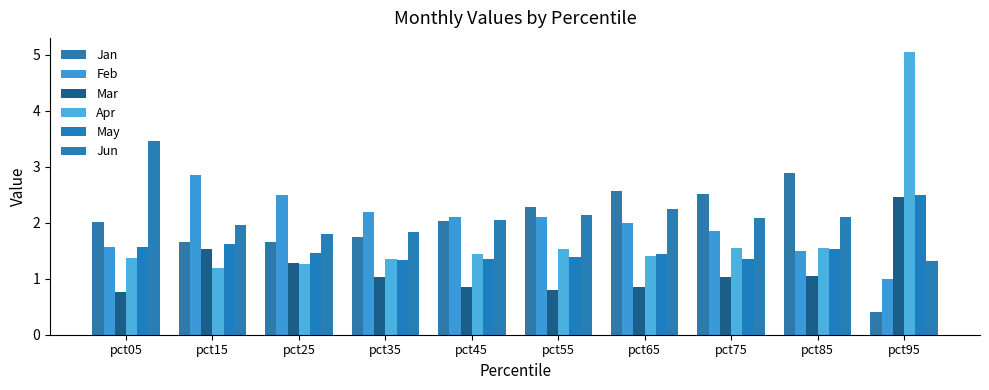

What is the sum of all Jun values?

21.0